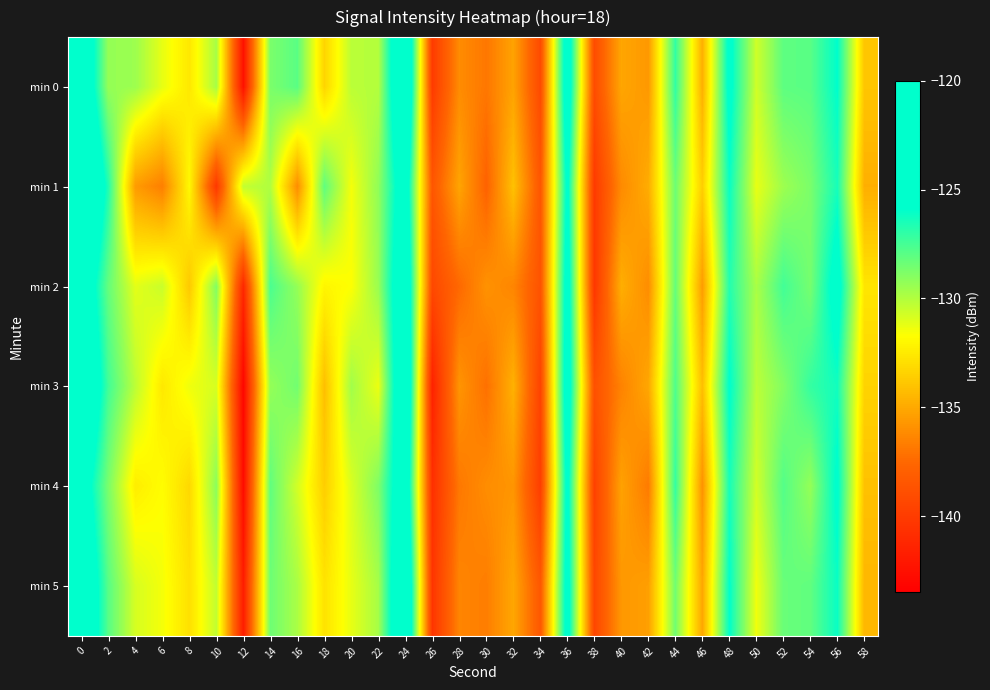

Reading left to right, what are all the values shown in this chart?

min 0: 0=-122.9	2=-129.3	4=-129.5	6=-131.2	8=-132.6	10=-129.7	12=-142.5	14=-128.7	16=-127.9	18=-133.3	20=-130.2	22=-130.0	24=-121.4	26=-140.1	28=-136.2	30=-136.9	32=-135.3	34=-139.2	36=-124.0	38=-139.1	40=-135.1	42=-135.7	44=-127.0	46=-134.8	48=-125.3	50=-130.7	52=-128.0	54=-127.9	56=-125.9	58=-133.9
min 1: 0=-120.2	2=-126.7	4=-135.5	6=-136.7	8=-132.0	10=-140.3	12=-130.3	14=-129.9	16=-136.1	18=-128.1	20=-131.5	22=-129.2	24=-124.1	26=-138.5	28=-135.2	30=-137.8	32=-134.1	34=-138.5	36=-125.3	38=-140.1	40=-136.2	42=-134.9	44=-128.4	46=-133.6	48=-126.1	50=-131.2	52=-129.5	54=-128.7	56=-126.4	58=-134.8
min 2: 0=-123.5	2=-128.2	4=-131.1	6=-130.5	8=-133.8	10=-128.9	12=-141.2	14=-127.6	16=-129.3	18=-132.1	20=-131.7	22=-129.4	24=-122.8	26=-139.3	28=-137.5	30=-135.9	32=-136.4	34=-138.7	36=-124.6	38=-140.3	40=-134.8	42=-136.1	44=-128.2	46=-135.5	48=-126.7	50=-129.8	52=-127.4	54=-128.6	56=-124.9	58=-132.7
min 3: 0=-121.8	2=-127.4	4=-130.2	6=-132.6	8=-131.4	10=-130.8	12=-143.1	14=-129.3	16=-128.5	18=-134.2	20=-129.6	22=-131.3	24=-122.1	26=-141.5	28=-135.8	30=-137.2	32=-134.7	34=-139.6	36=-124.2	38=-138.8	40=-136.5	42=-135.1	44=-127.7	46=-134.2	48=-125.8	50=-130.2	52=-128.9	54=-127.1	56=-126.3	58=-133.4
min 4: 0=-124.3	2=-128.7	4=-132.4	6=-131.8	8=-133.2	10=-129.1	12=-142.8	14=-128.1	16=-130.7	18=-133.6	20=-130.9	22=-128.8	24=-123.4	26=-140.7	28=-136.9	30=-136.1	32=-135.8	34=-139.9	36=-125.1	38=-139.7	40=-135.3	42=-136.8	44=-127.1	46=-135.9	48=-126.4	50=-130.7	52=-127.8	54=-129.3	56=-125.6	58=-134.1
min 5: 0=-122.6	2=-127.9	4=-130.8	6=-131.5	8=-132.9	10=-130.3	12=-141.8	14=-128.4	16=-129.8	18=-132.8	20=-131.2	22=-129.7	24=-121.7	26=-140.4	28=-136.4	30=-136.7	32=-135.1	34=-138.4	36=-124.8	38=-139.4	40=-135.7	42=-135.4	44=-128.5	46=-135.1	48=-125.9	50=-131.4	52=-128.3	54=-128.1	56=-126.1	58=-134.5